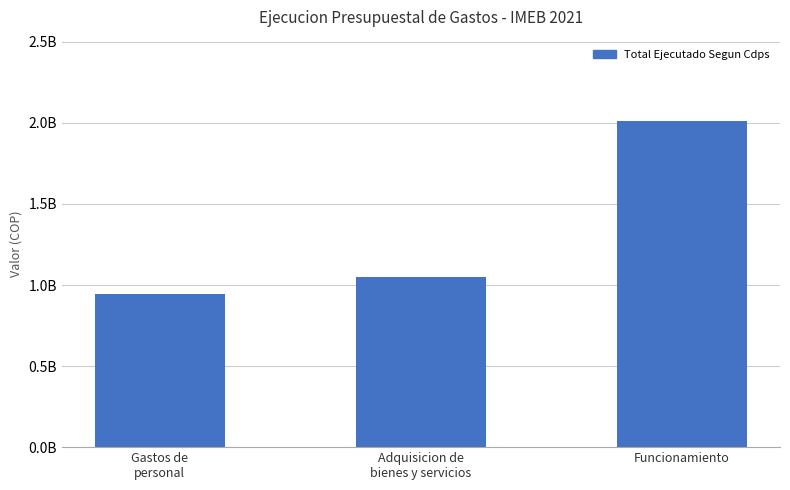

What is the ratio of the value at Gastos de
personal to the value at Funcionamiento?

0.5